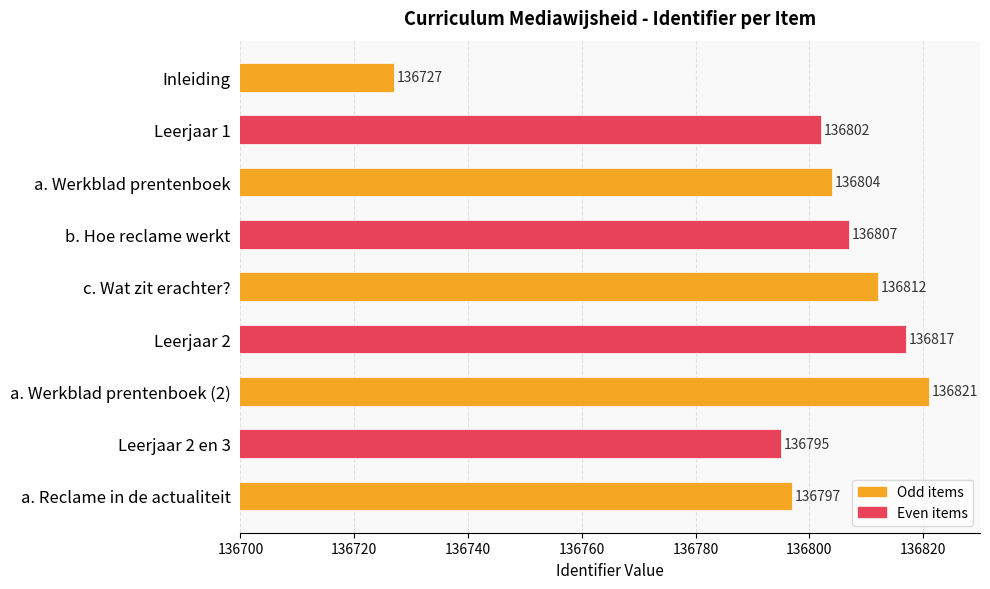

The chart shows a value of 197370 at a. Werkblad prentenboek. True or false?

False